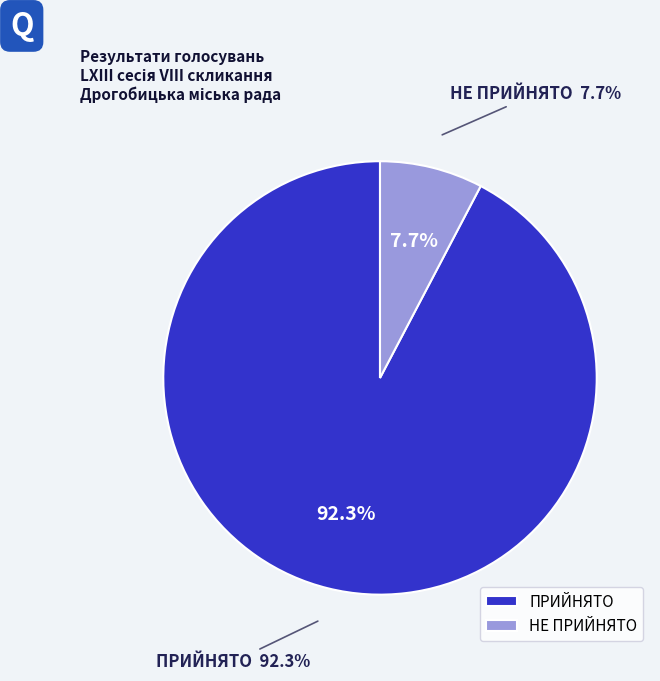

What is the largest slice in the pie chart?

ПРИЙНЯТО